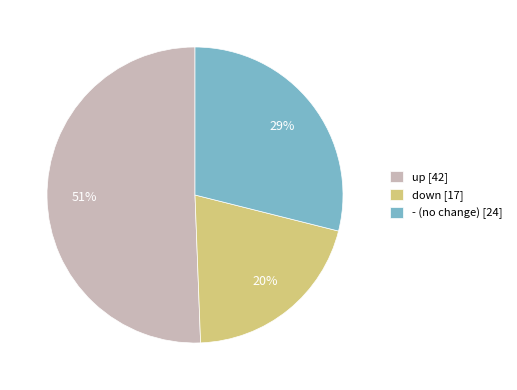

To the nearest percent, what is the combined percentage of - (no change) [24] and down [17]?

49%